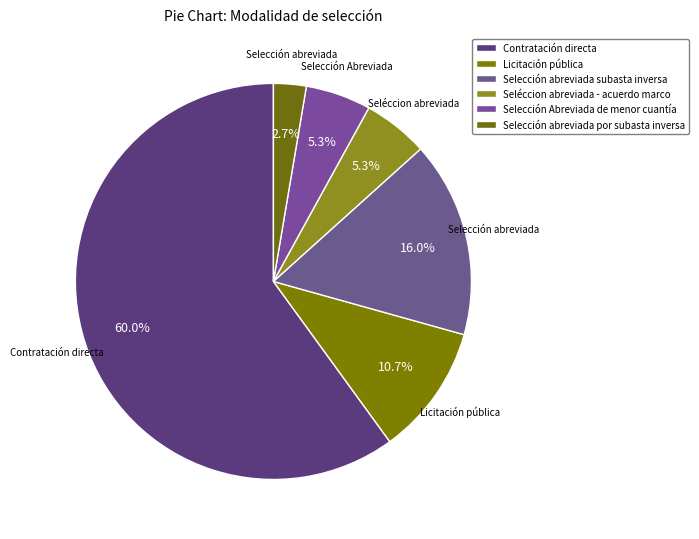

Which category accounts for the majority?

Contratación directa